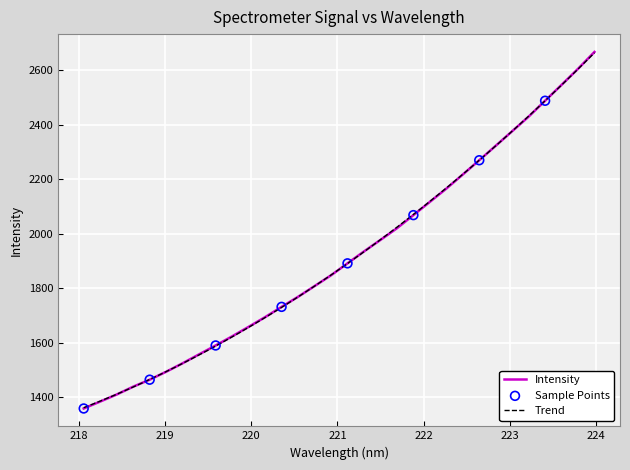

Approximately how many times larger is the value at 218.2508 compared to 223.408?

0.6